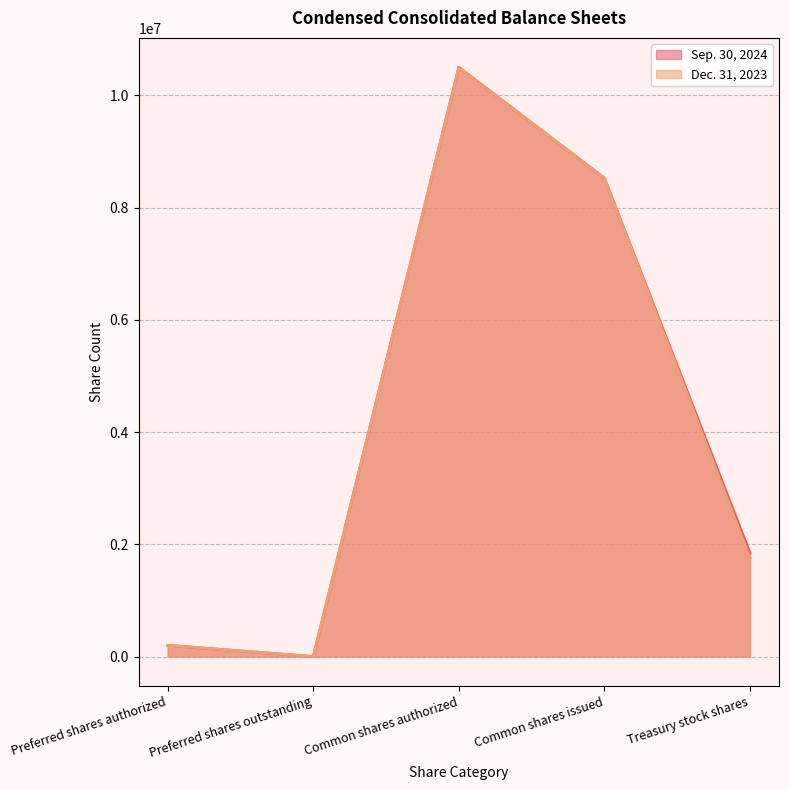

What is the difference between the Dec. 31, 2023 values at Treasury stock shares and Common shares authorized?

8743267